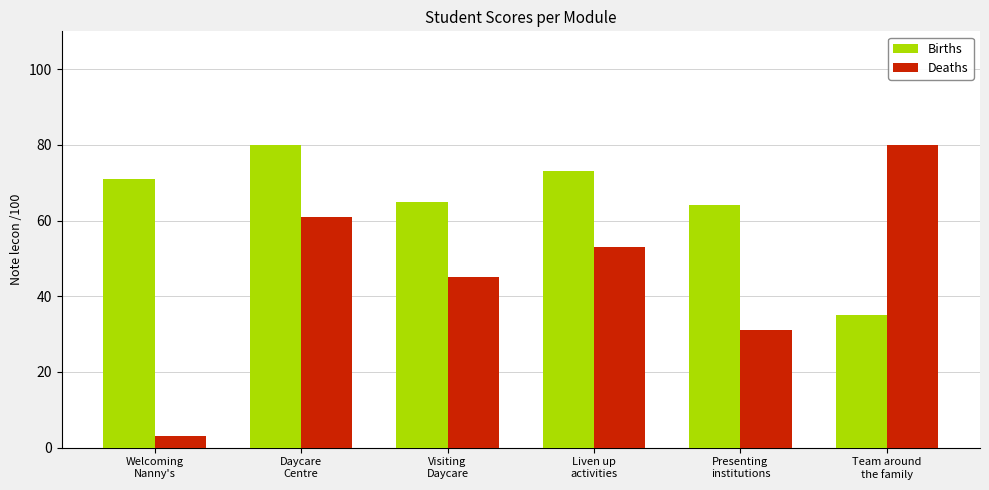

Which series has the largest total across all categories?

Births